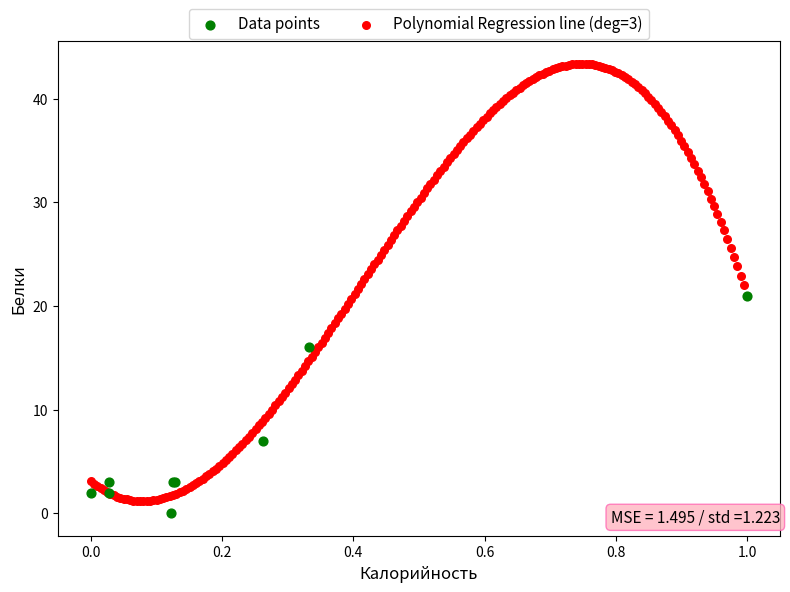

Which series has the largest Y range (max minus min)?

Polynomial Regression line (deg=3)